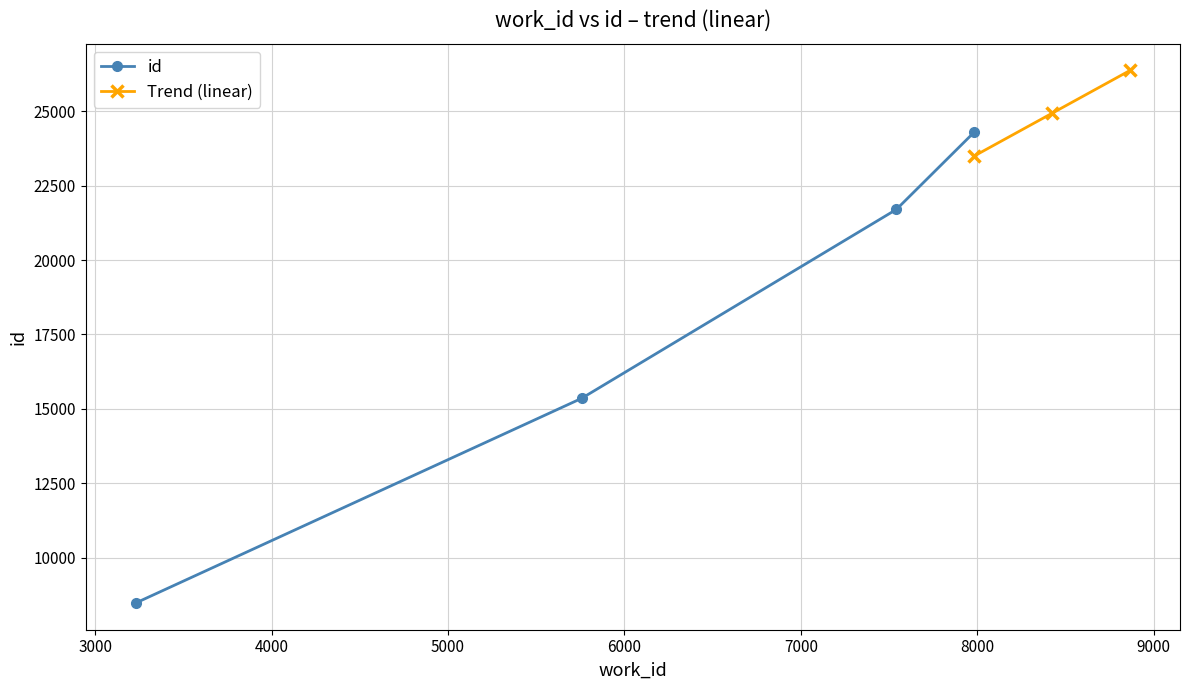

True or false: the data shows 3085 at 5757.

False